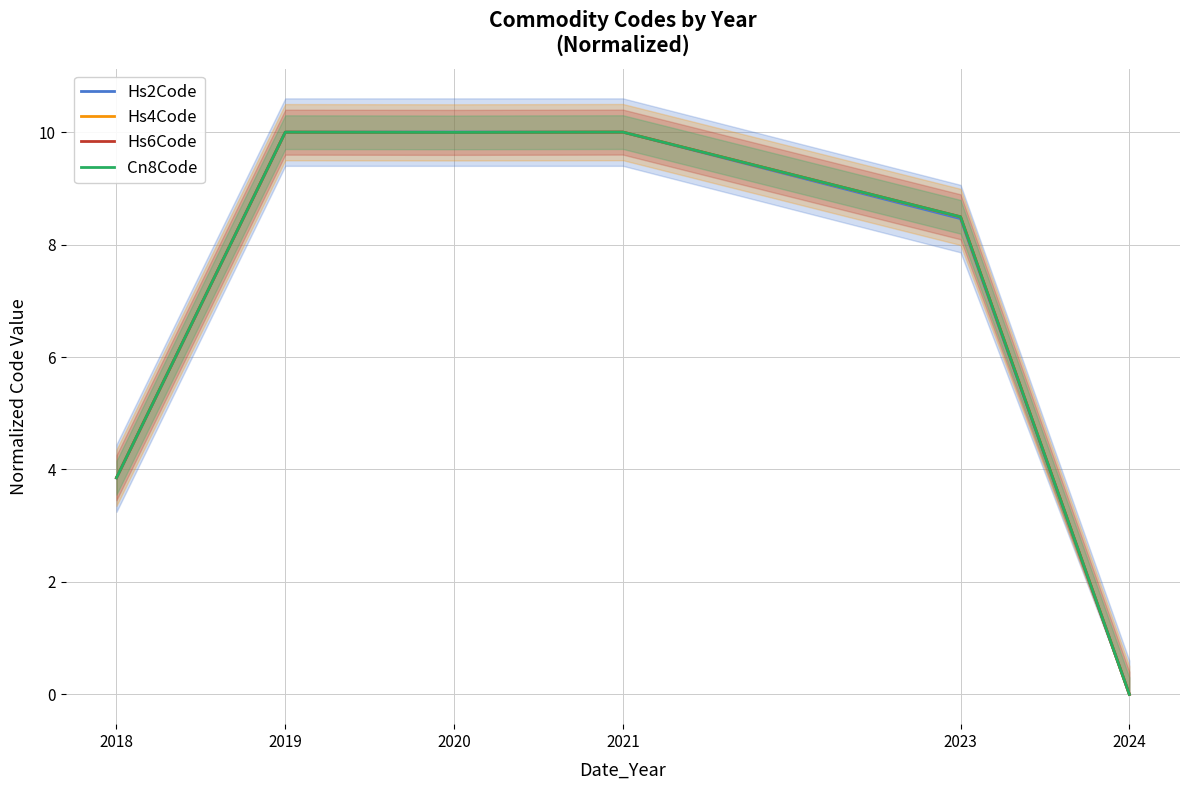

At which category does Cn8Code reach its first local valley?

2020